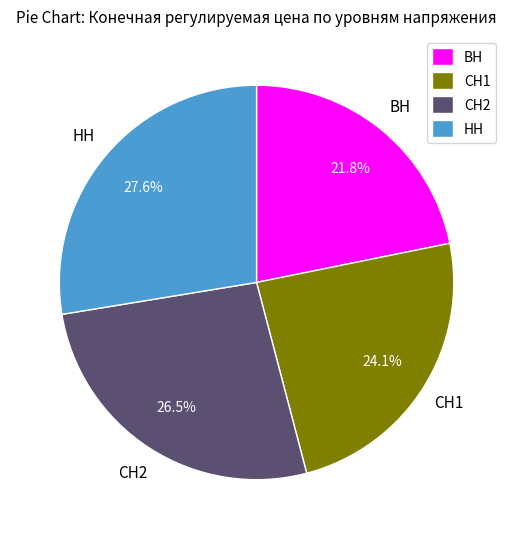

To the nearest percent, what is the combined percentage of СН1 and НН?

52%